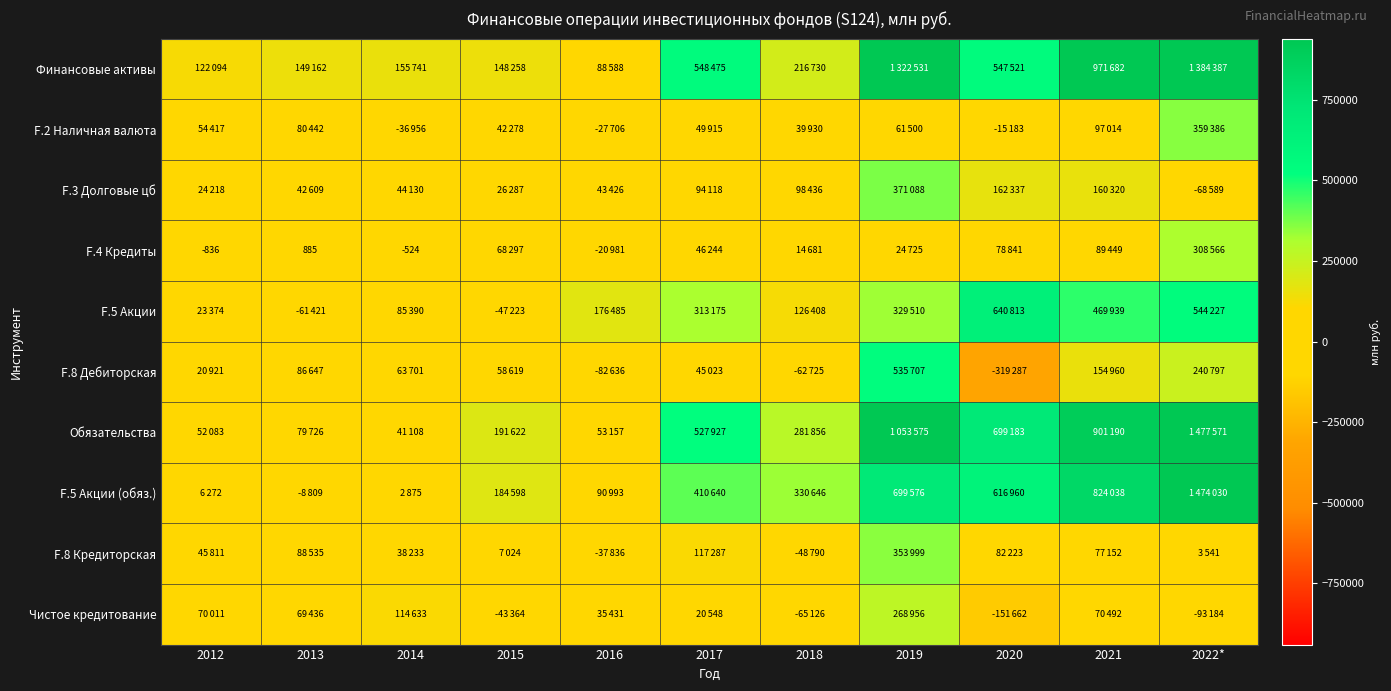

What is the minimum value shown in the chart?

-319287